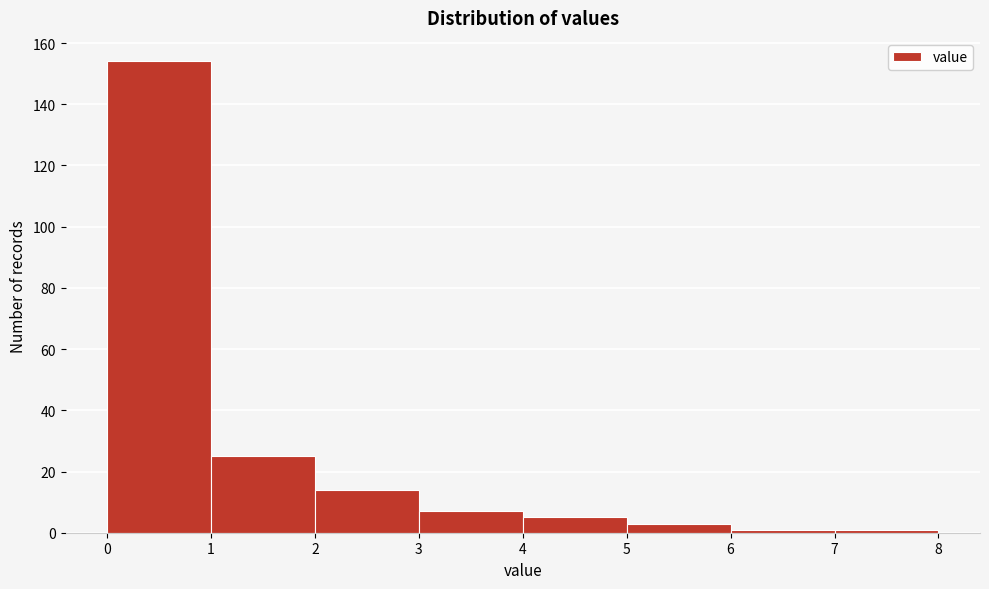

Reading left to right, list every bar in this chart as the range it spans on the x-axis followed by its height. The values are not printed on the chart, so give them approximately, as read against the axis.

0 to 1: 154
1 to 2: 26
2 to 3: 14
3 to 4: 8
4 to 5: 6
5 to 6: 4
6 to 7: under 2
7 to 8: under 2